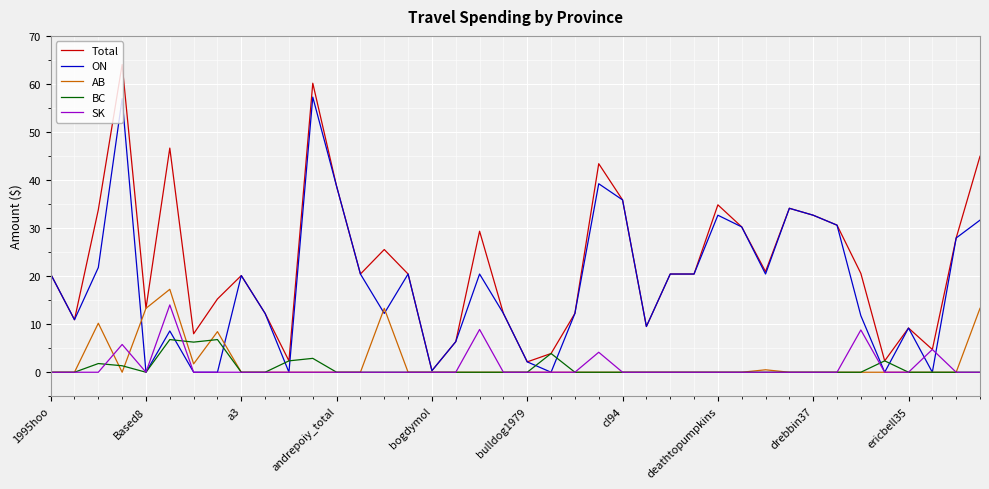

Reading right to left, list all the values displayed in this chart.

Total: 45.0	27.9	4.7	9.2	2.4	20.6	30.6	32.7	34.1	20.9	30.2	34.8	20.4	20.4	9.5	35.9	43.4	12.2	3.9	2.2	12.2	29.4	6.4	0.3	20.4	25.5	20.4	38.7	60.1	2.4	12.2	20.1	15.2	8.0	46.6	13.3	64.0	33.8	10.9	20.4
ON: 31.6	27.9	0.0	9.2	0.0	11.8	30.6	32.7	34.1	20.4	30.2	32.7	20.4	20.4	9.5	35.9	39.2	12.2	0.0	2.2	12.2	20.4	6.4	0.3	20.4	12.2	20.4	38.7	57.3	0.0	12.2	20.1	0.0	0.0	8.6	0.0	56.9	21.8	10.9	20.4
AB: 13.3	0.0	0.0	0.0	0.0	0.0	0.0	0.0	0.0	0.5	0.0	0.0	0.0	0.0	0.0	0.0	0.0	0.0	0.0	0.0	0.0	0.0	0.0	0.0	0.0	13.3	0.0	0.0	0.0	0.0	0.0	0.0	8.4	1.7	17.3	13.3	0.0	10.2	0.0	0.0
BC: 0.0	0.0	0.0	0.0	2.4	0.0	0.0	0.0	0.0	0.0	0.0	0.0	0.0	0.0	0.0	0.0	0.0	0.0	3.9	0.0	0.0	0.0	0.0	0.0	0.0	0.0	0.0	0.0	2.9	2.4	0.0	0.0	6.8	6.3	6.8	0.0	1.4	1.8	0.0	0.0
SK: 0.0	0.0	4.7	0.0	0.0	8.8	0.0	0.0	0.0	0.0	0.0	0.0	0.0	0.0	0.0	0.0	4.2	0.0	0.0	0.0	0.0	8.9	0.0	0.0	0.0	0.0	0.0	0.0	0.0	0.0	0.0	0.0	0.0	0.0	14.0	0.0	5.8	0.0	0.0	0.0